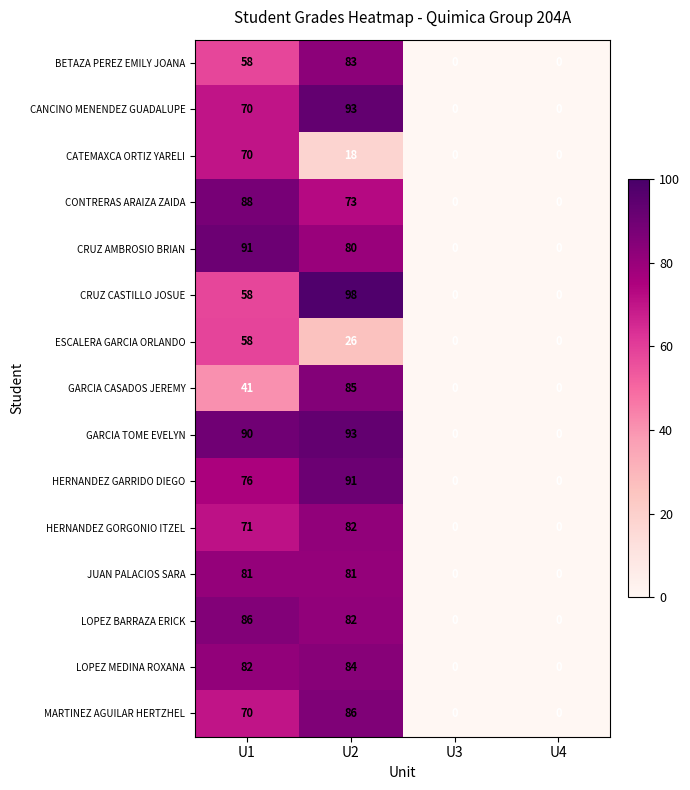

The CRUZ AMBROSIO BRIAN series shows 0 at U3. True or false?

True